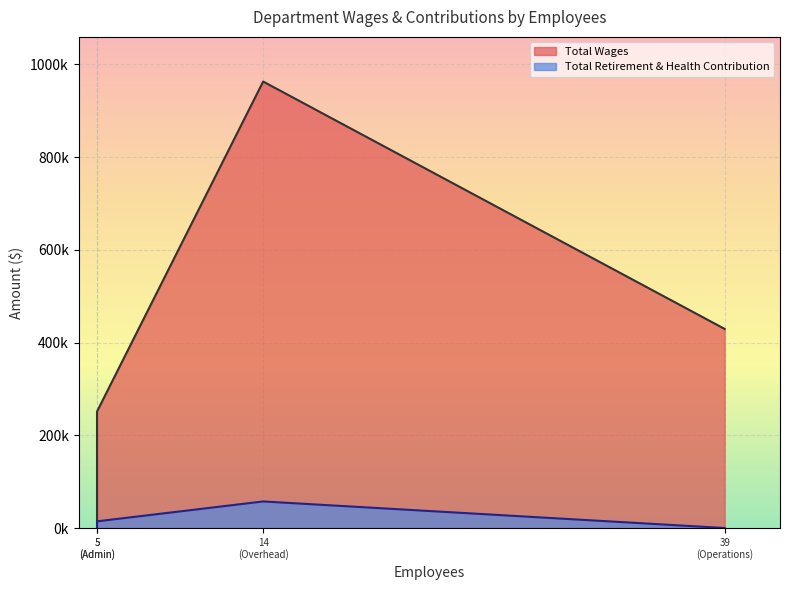

How many values in Total Wages are above zero?

3